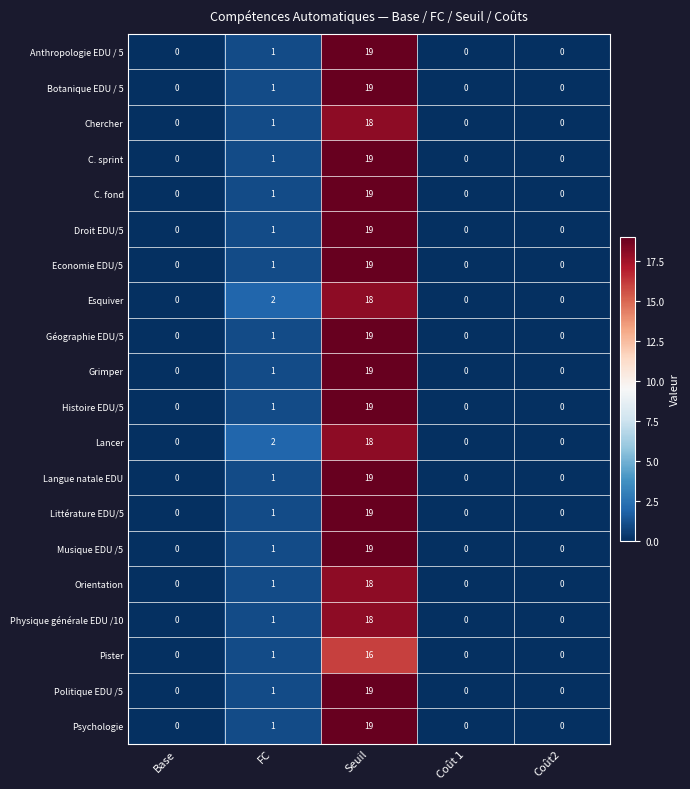

At how many categories does at least one series exceed 4?

1